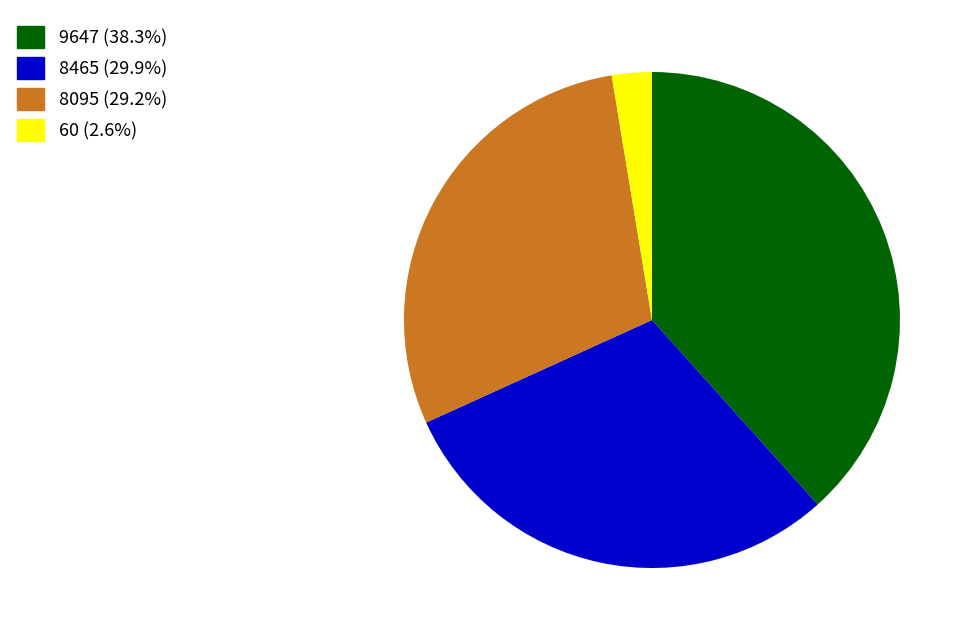

Does 9647 (38.3%) represent more than half of the total?

No